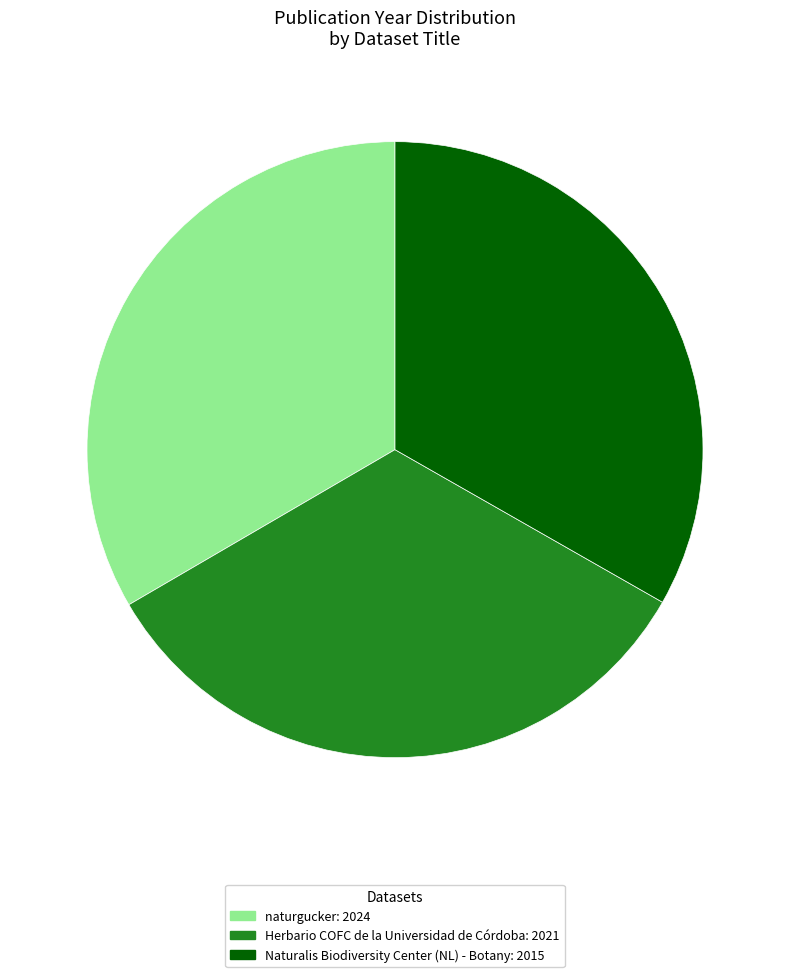

How many slices are in this pie chart?

3